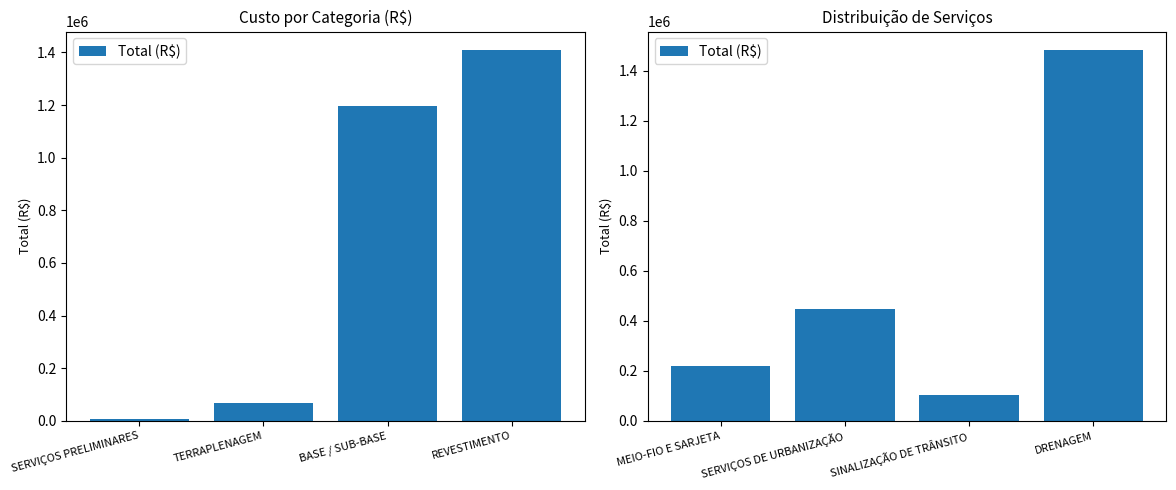

At which category does the chart reach its peak across all series?

DRENAGEM